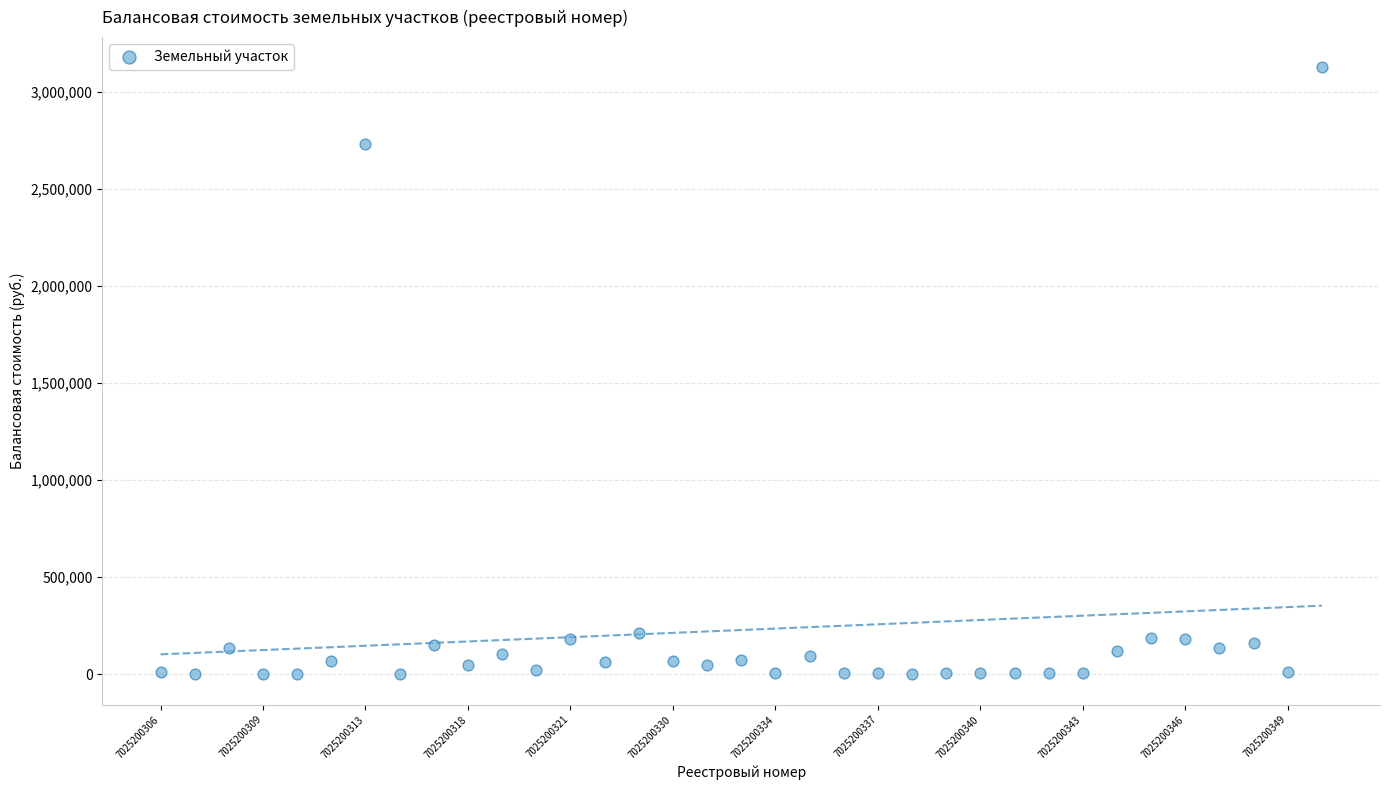

What Y value in the scatter plot is closest to 1562145?

2731120.0